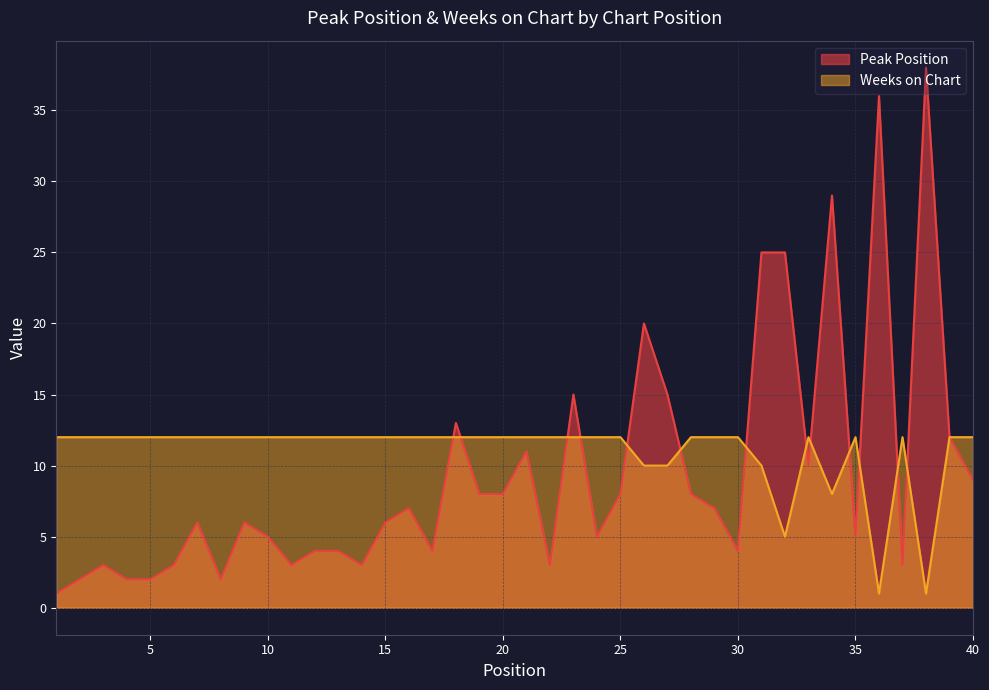

Which series changed the most between 24 and 31?

Peak Position